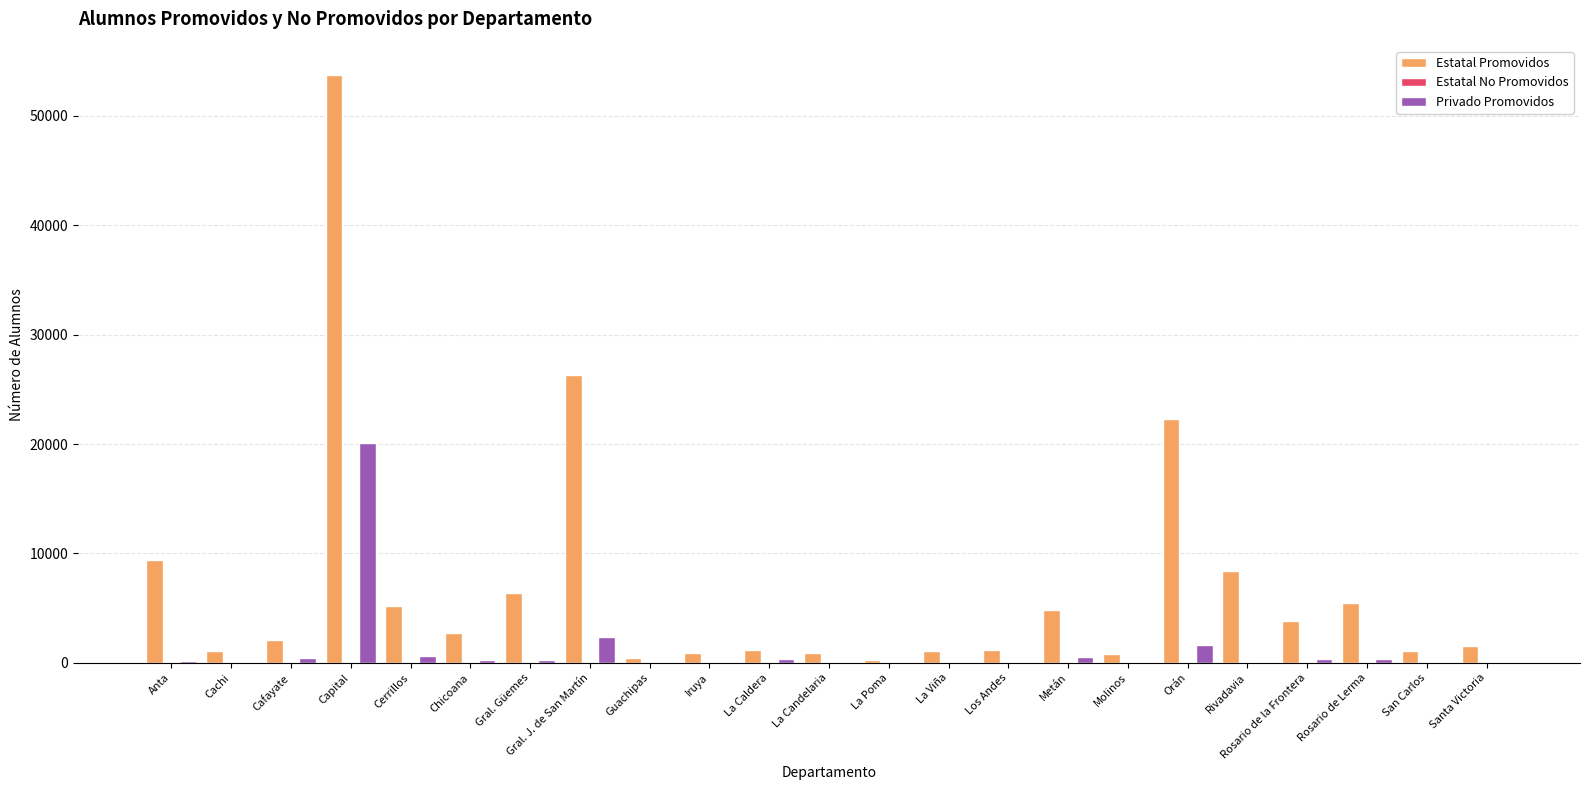

At which category is the sum across all series the highest?

Capital